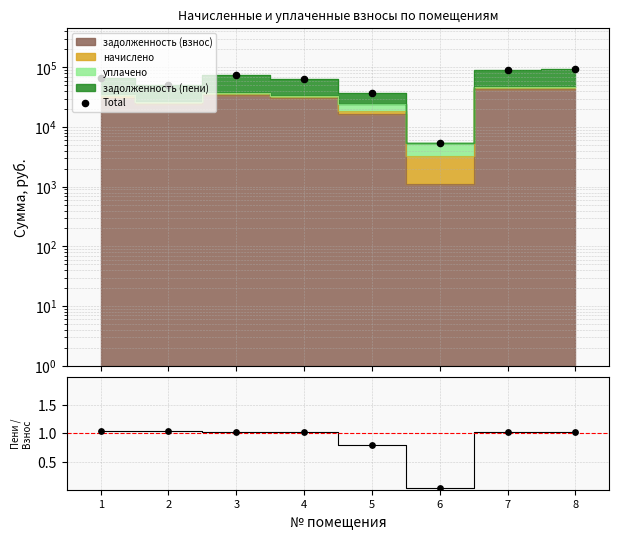

Which series contains the highest Y value?

Total